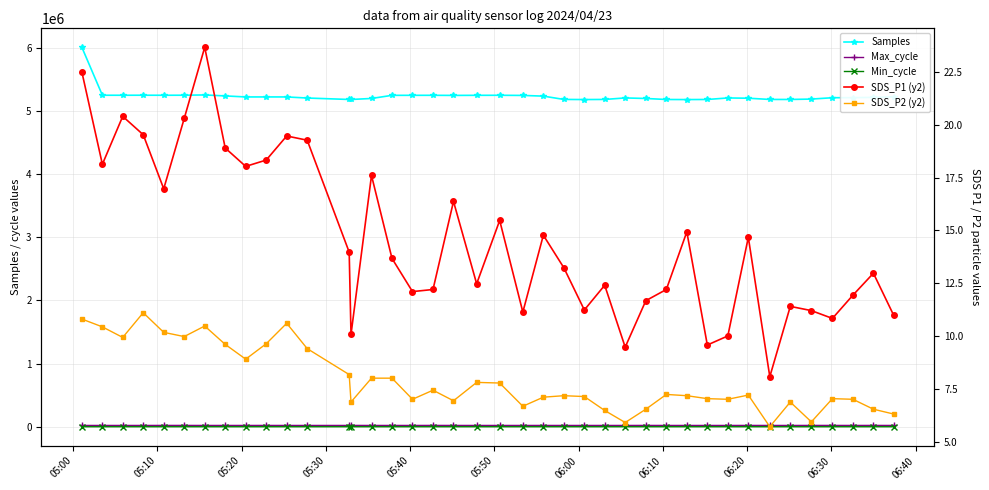

The value of Min_cycle at 16 is 6.4. True or false?

False